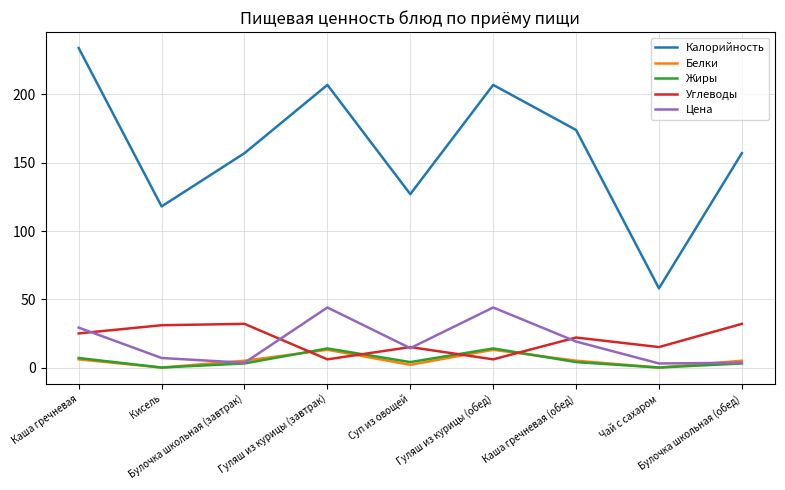

The Калорийность series shows 207.0 at Гуляш из курицы (завтрак). True or false?

True